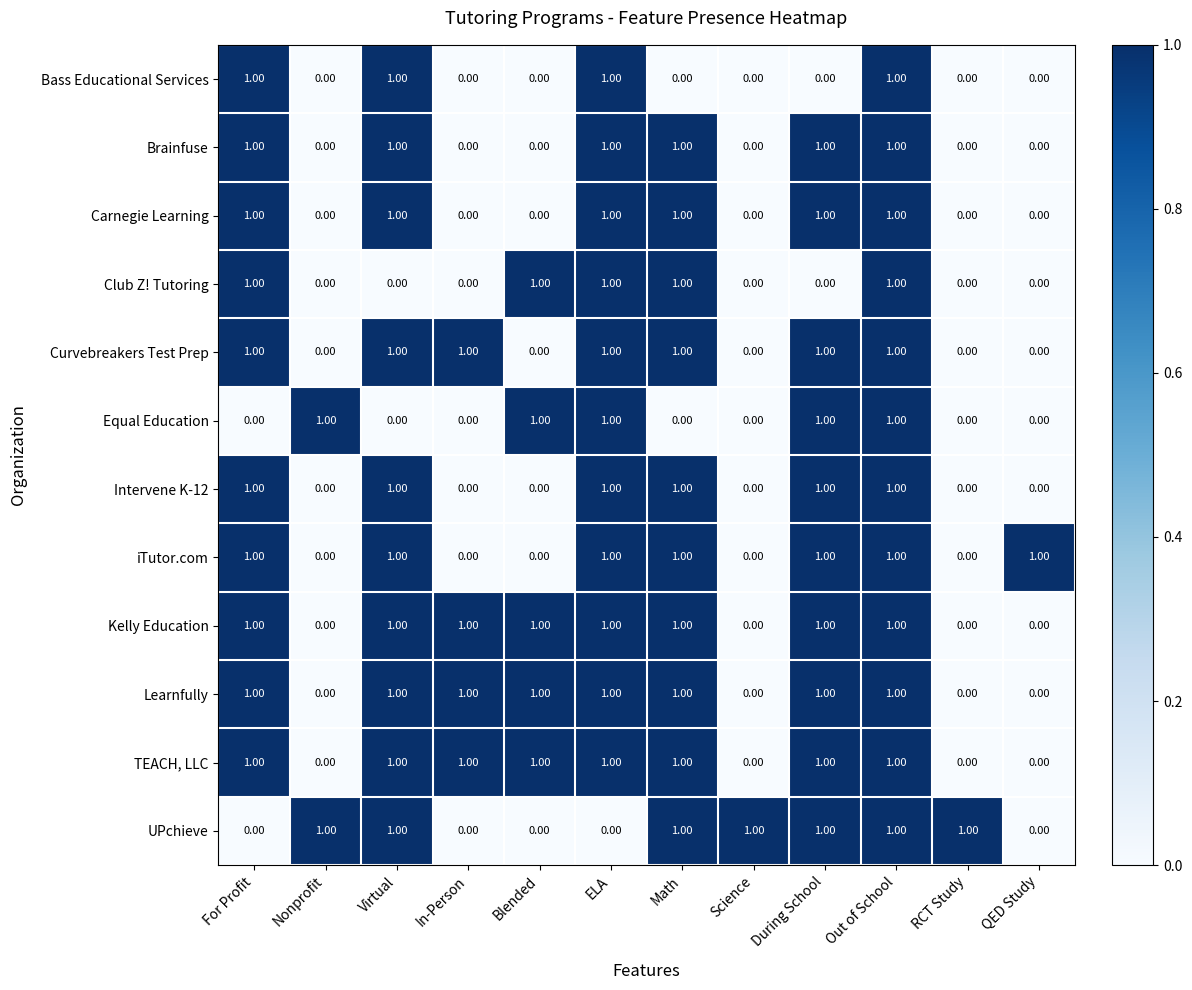

What is the sum of all UPchieve values?

7